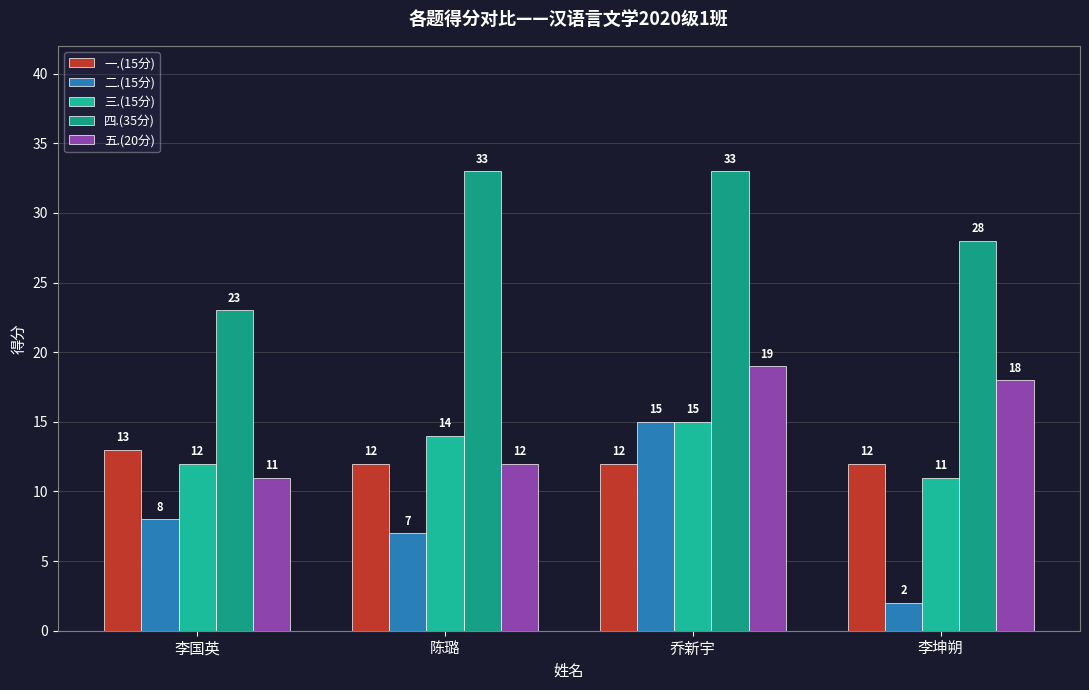

What is the difference between the highest and lowest values at 陈璐?

26